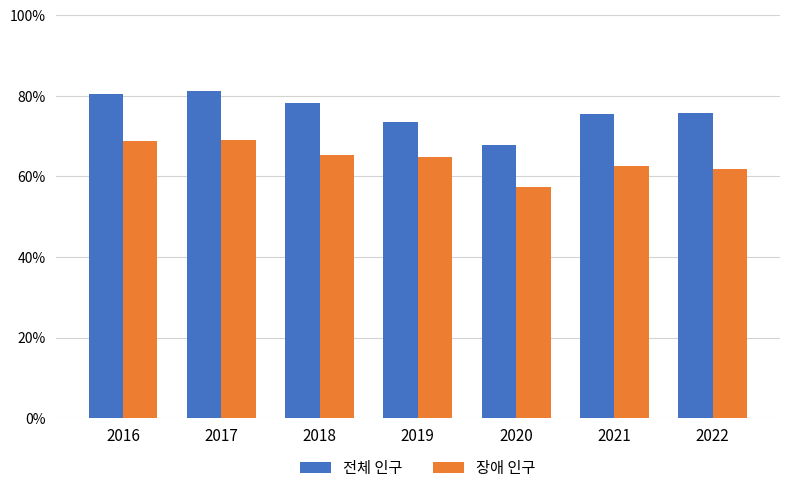

Rank the series by their maximum value, from lowest to highest.

장애 인구, 전체 인구